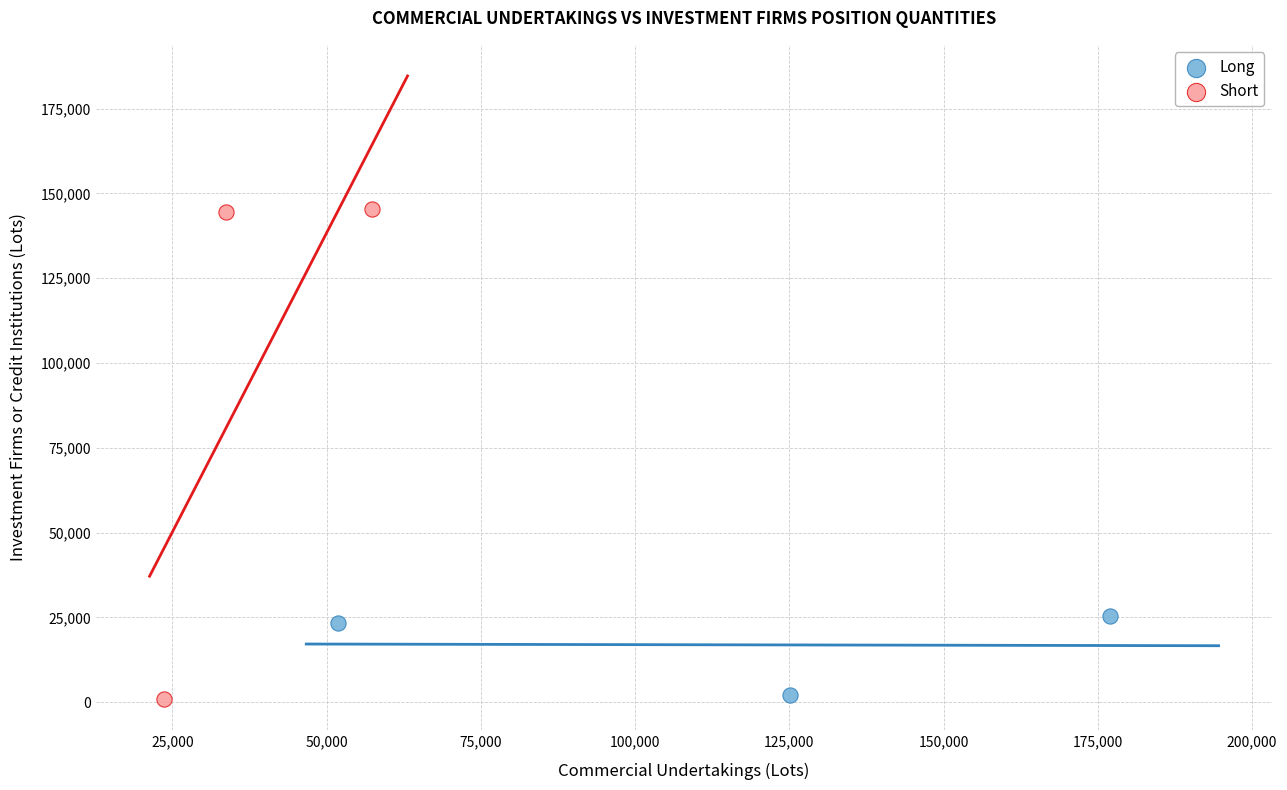

Which series reaches the maximum Y coordinate?

Short